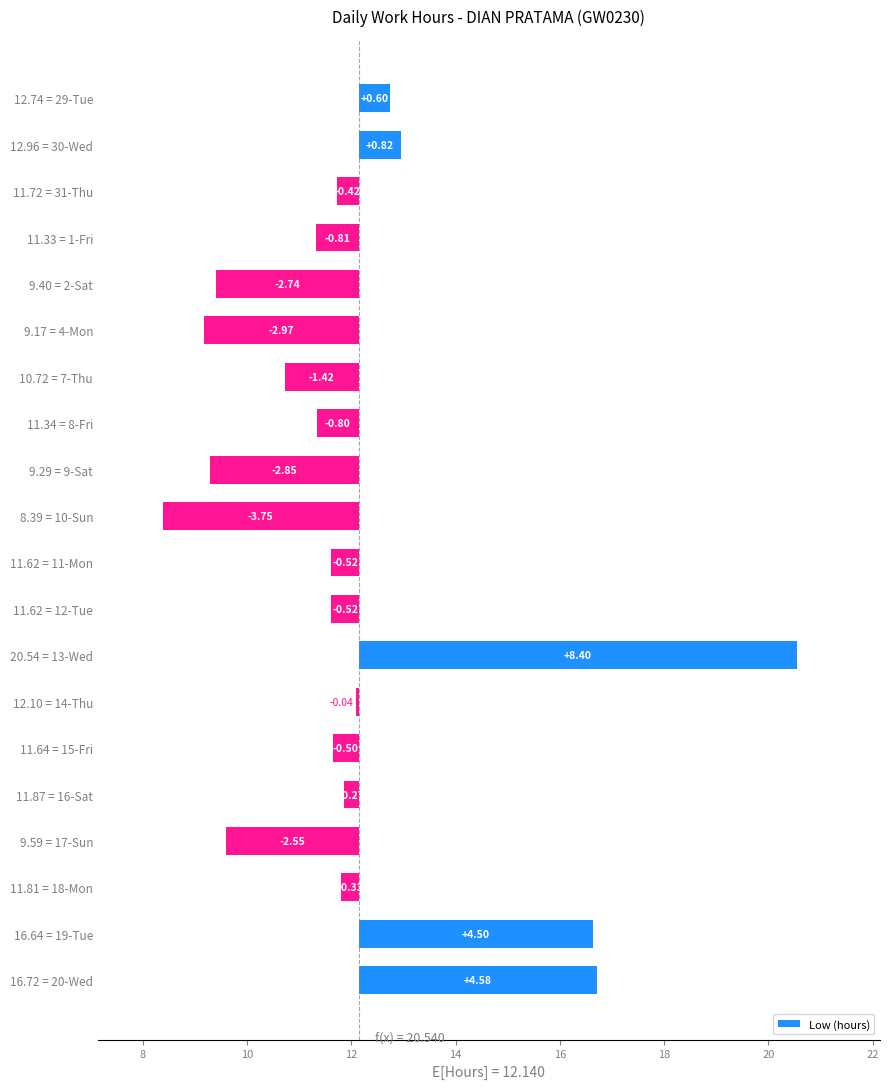

Reading left to right, extract all data points from this chart.

0.6	0.8	-0.4	-0.8	-2.7	-3.0	-1.4	-0.8	-2.9	-3.8	-0.5	-0.5	8.4	-0.0	-0.5	-0.3	-2.6	-0.3	4.5	4.6